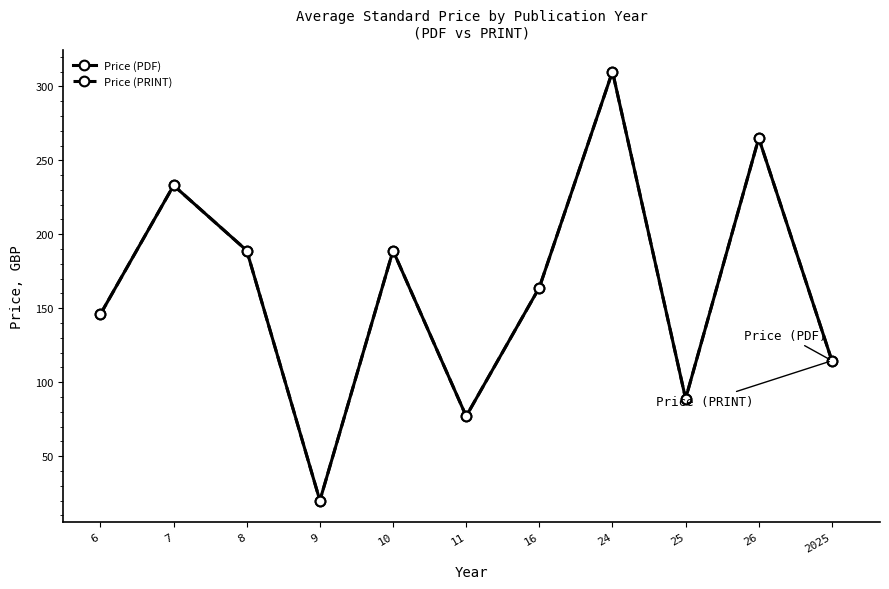

Which has a higher value, 10 or 16?

10